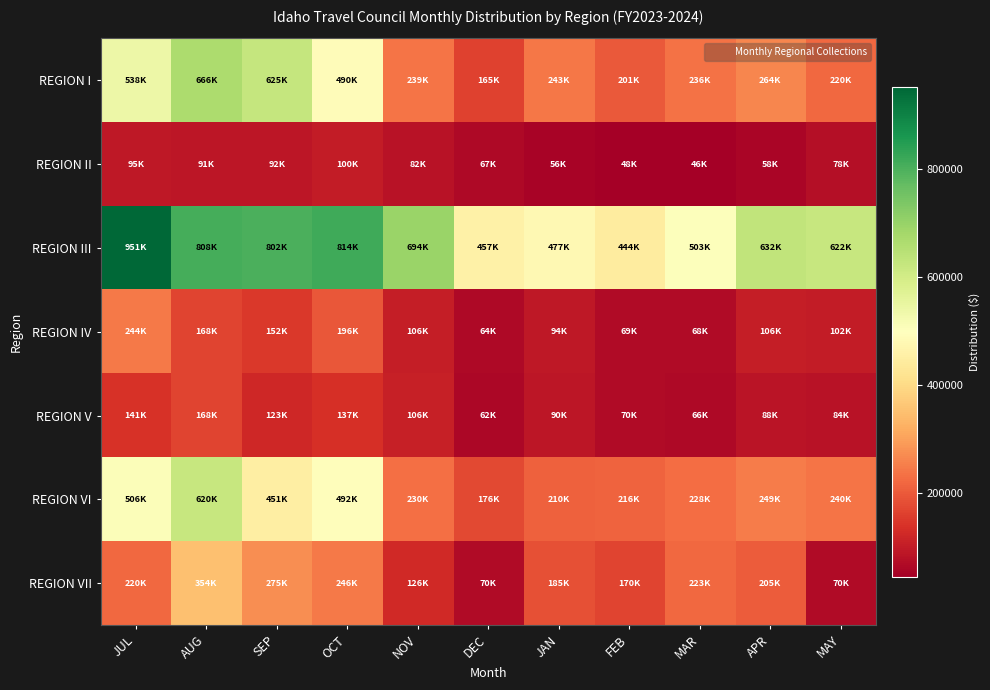

Which series changed the most between JUL and MAY?

REGION III